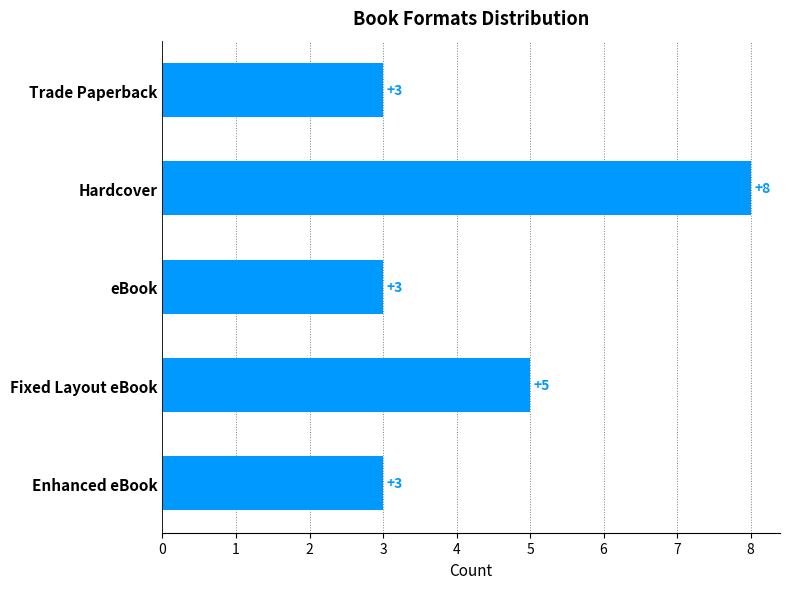

What is the smallest value displayed?

3